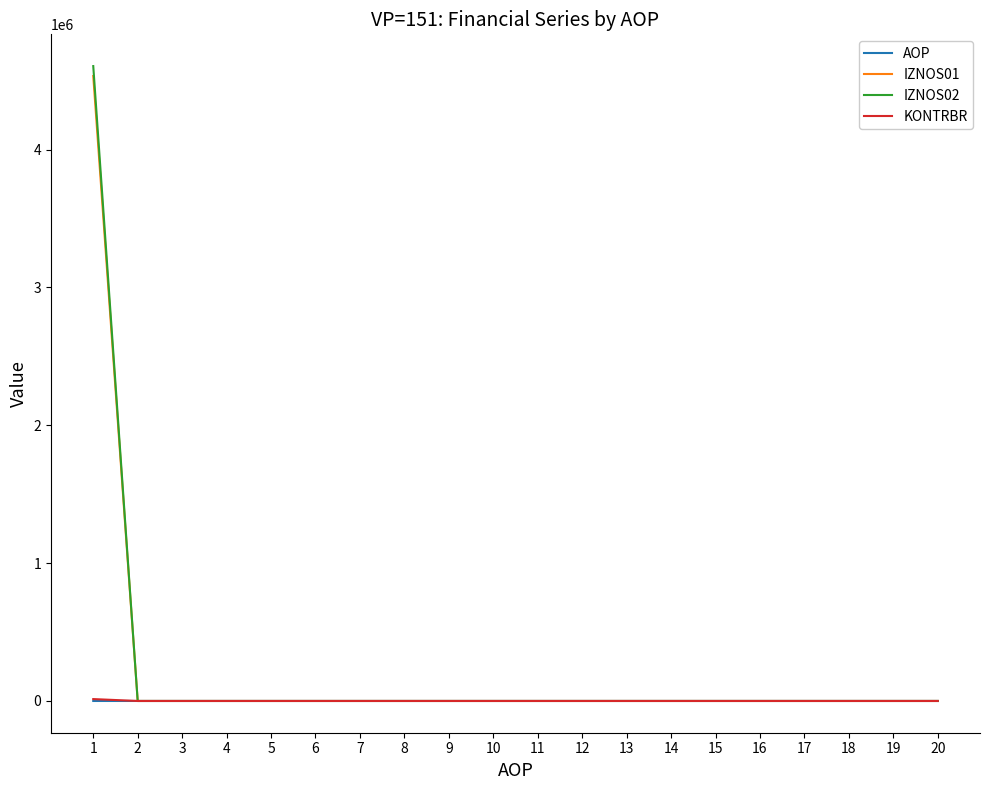

What is the greatest value displayed?

4605083.4